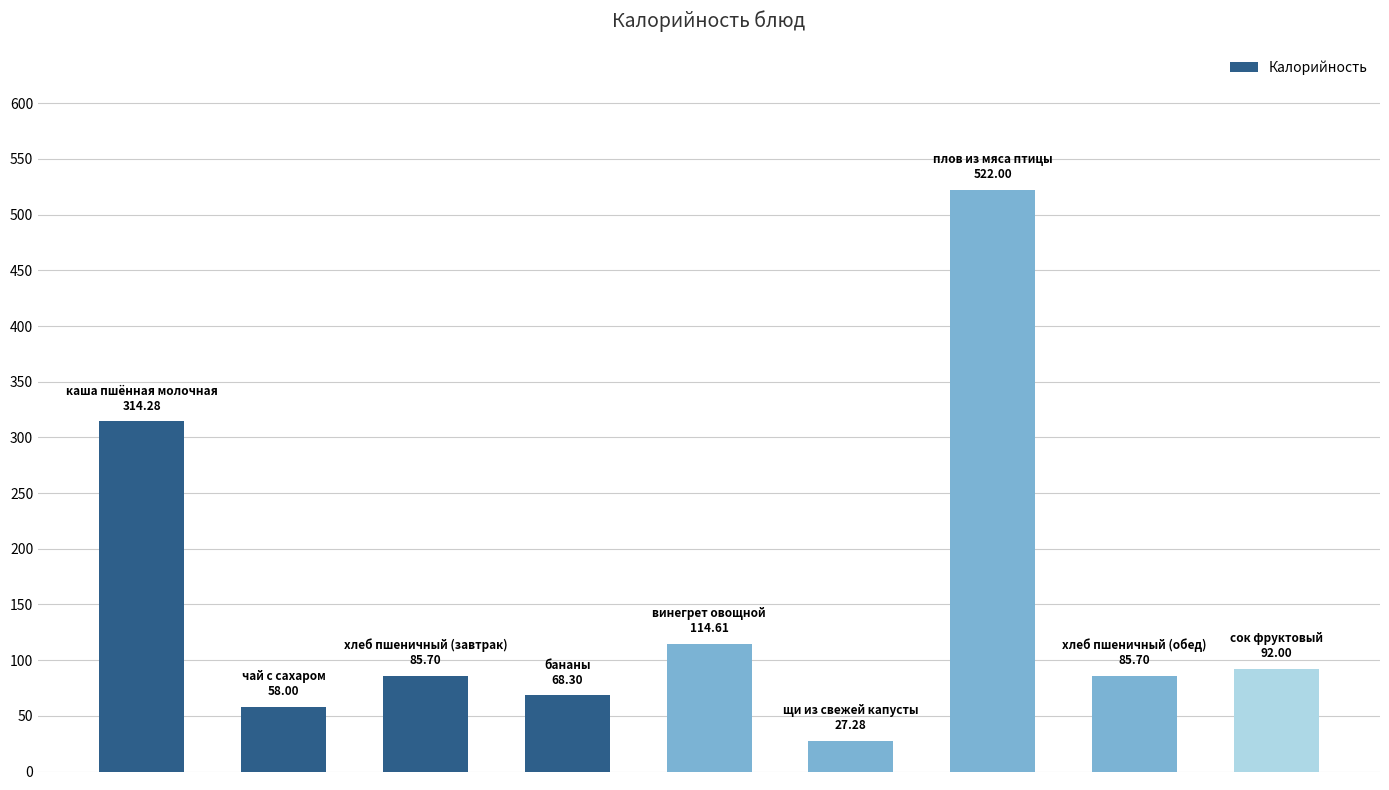

What is the difference between the second highest and minimum values?

287.0